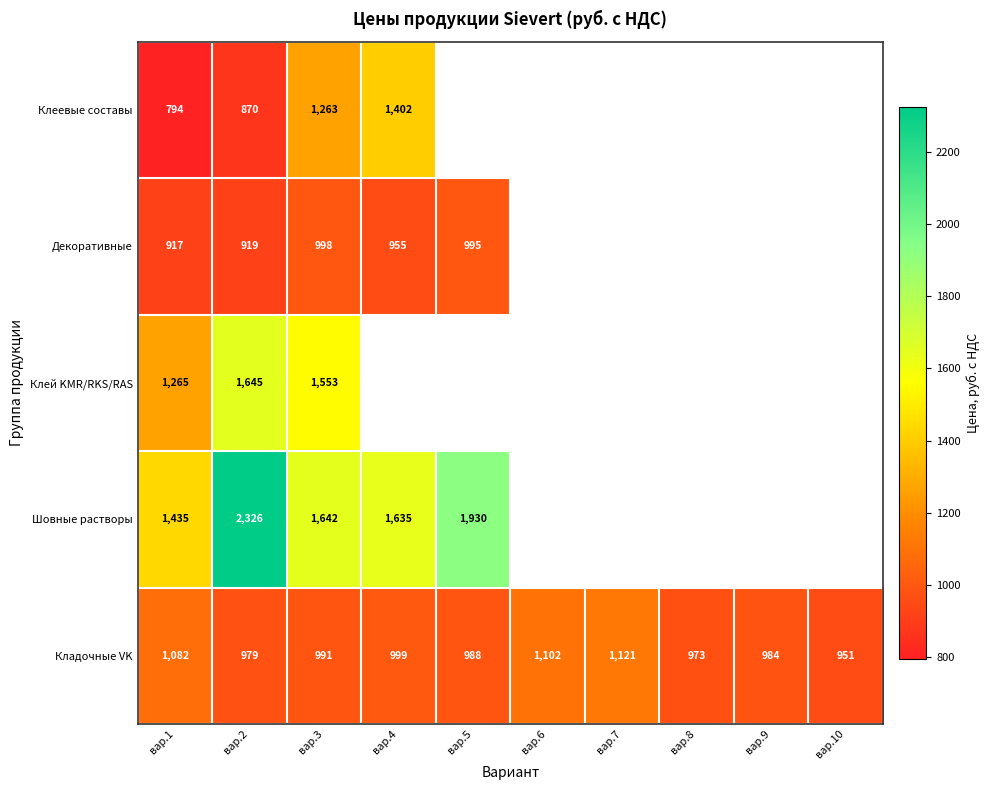

How many series are shown in this chart?

5